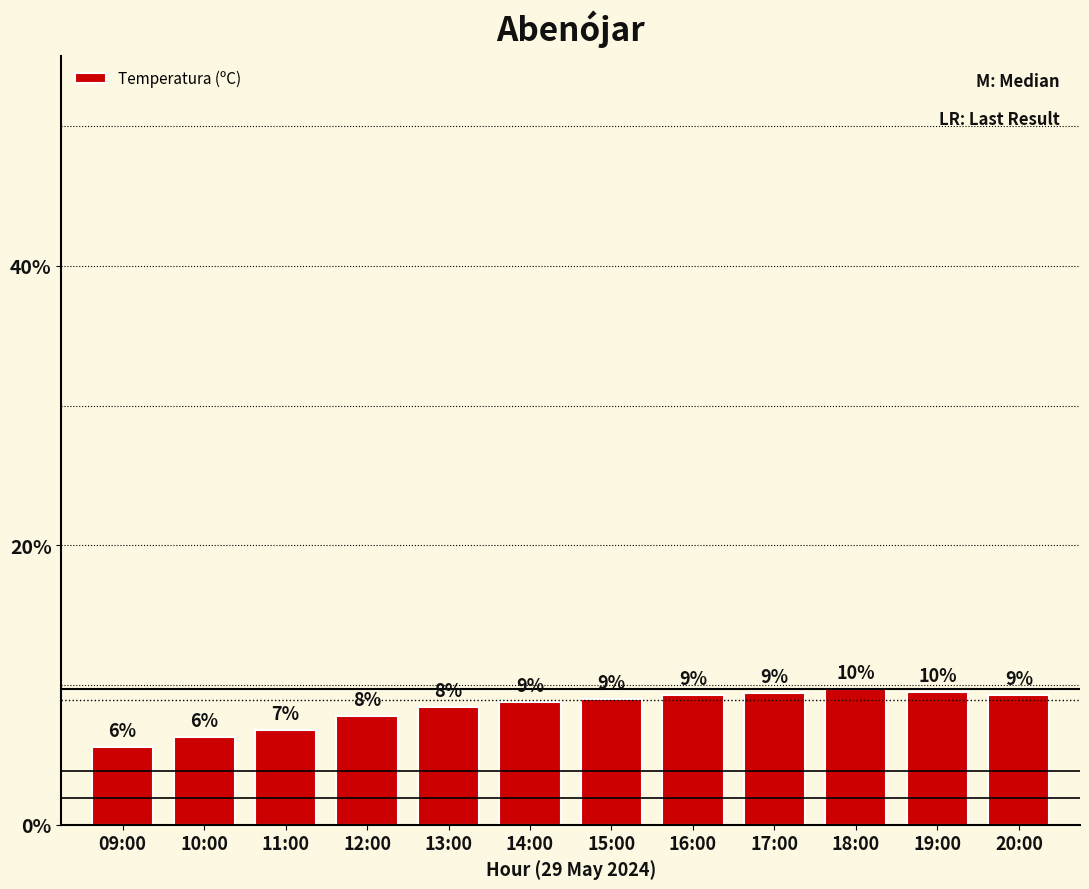

Does the chart contain any negative values?

No